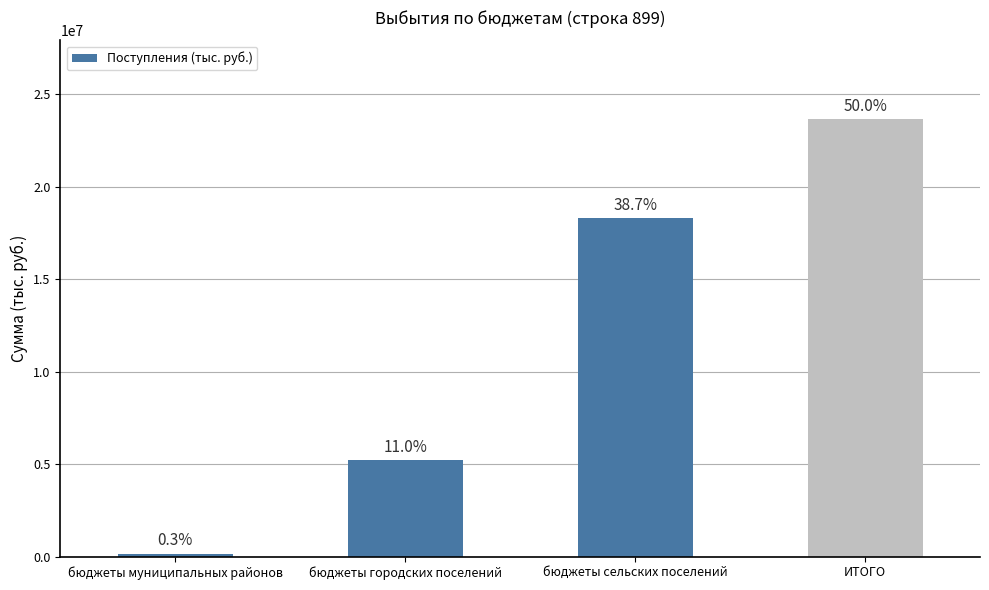

How many bars are there in total?

4